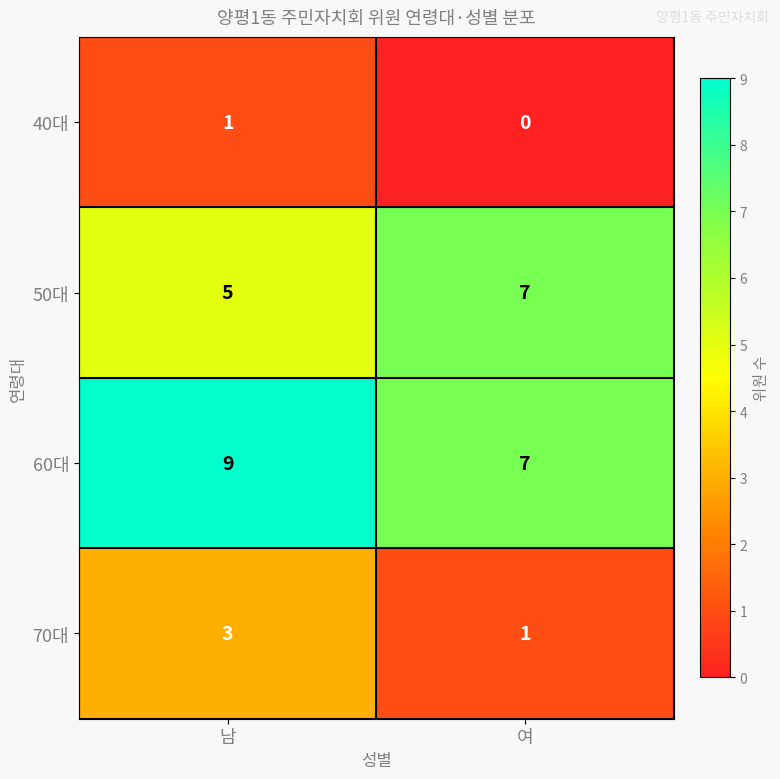

What is the difference between the highest and lowest values at 남?

8